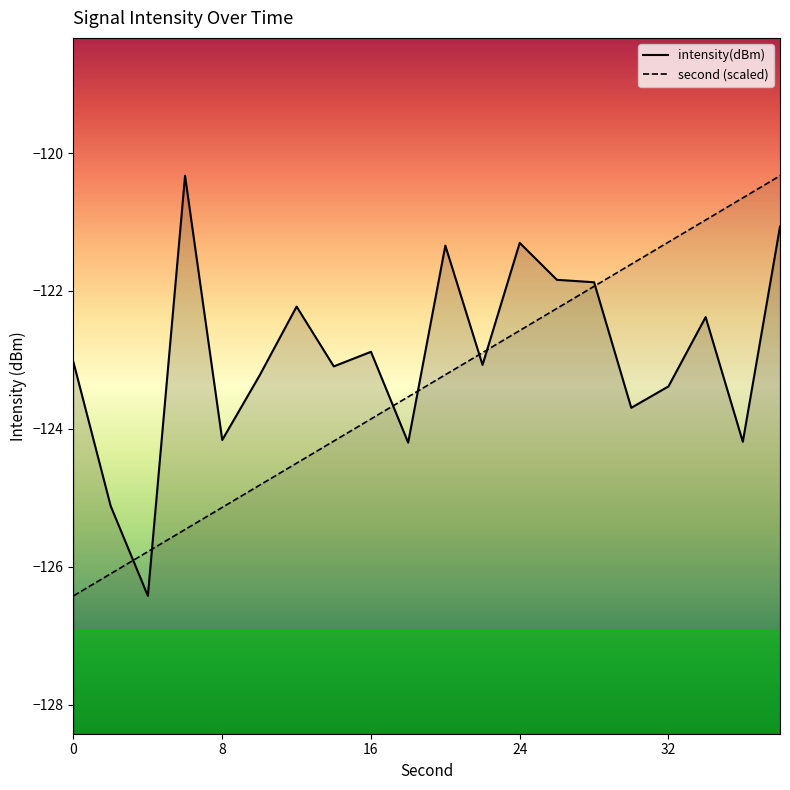

What is the difference between the maximum and second lowest values in the second (scaled) series?

5.8